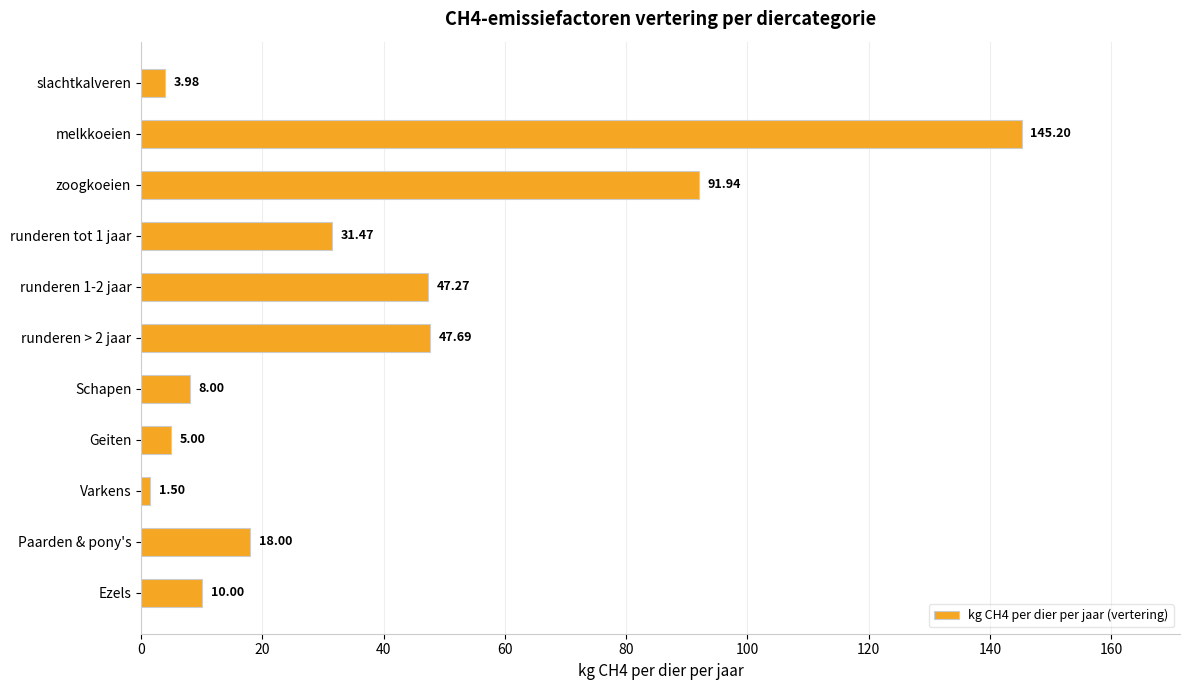

Rank the categories by value from lowest to highest.

Varkens, slachtkalveren, Geiten, Schapen, Ezels, Paarden & pony's, runderen tot 1 jaar, runderen 1-2 jaar, runderen > 2 jaar, zoogkoeien, melkkoeien